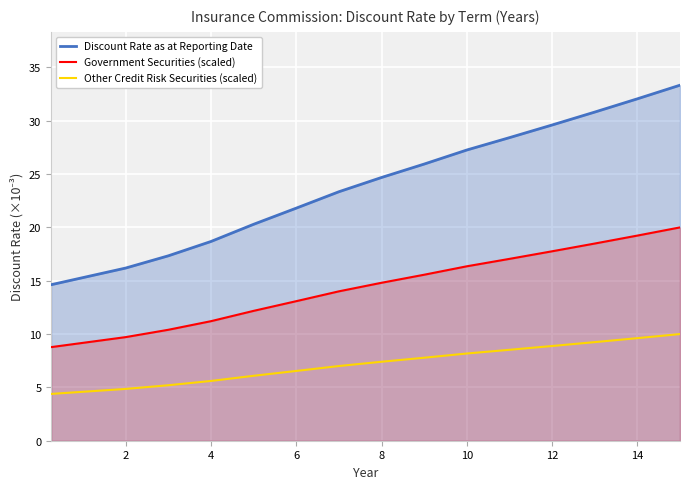

The value of Government Securities (scaled) at 8 is 14.8. True or false?

True